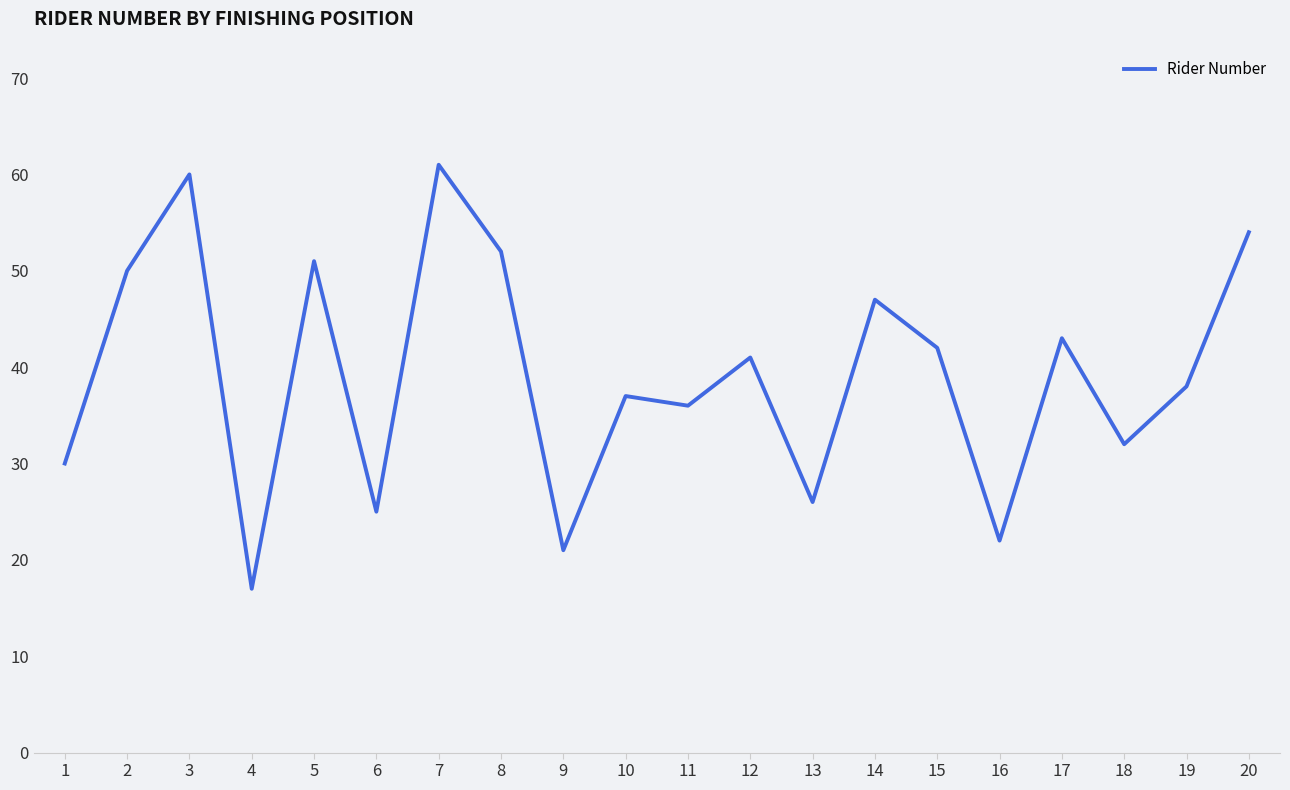

Where does the data first go above 41?

2